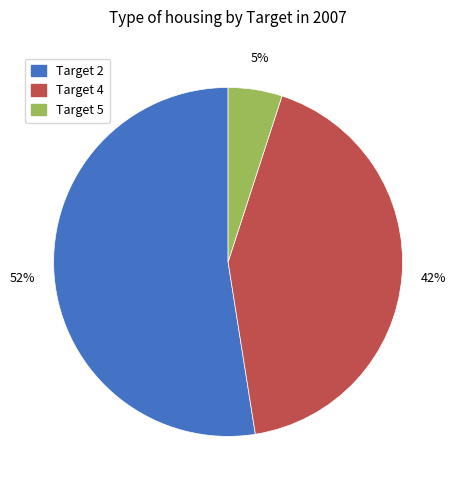

Which category has the biggest portion of the pie?

Target 2